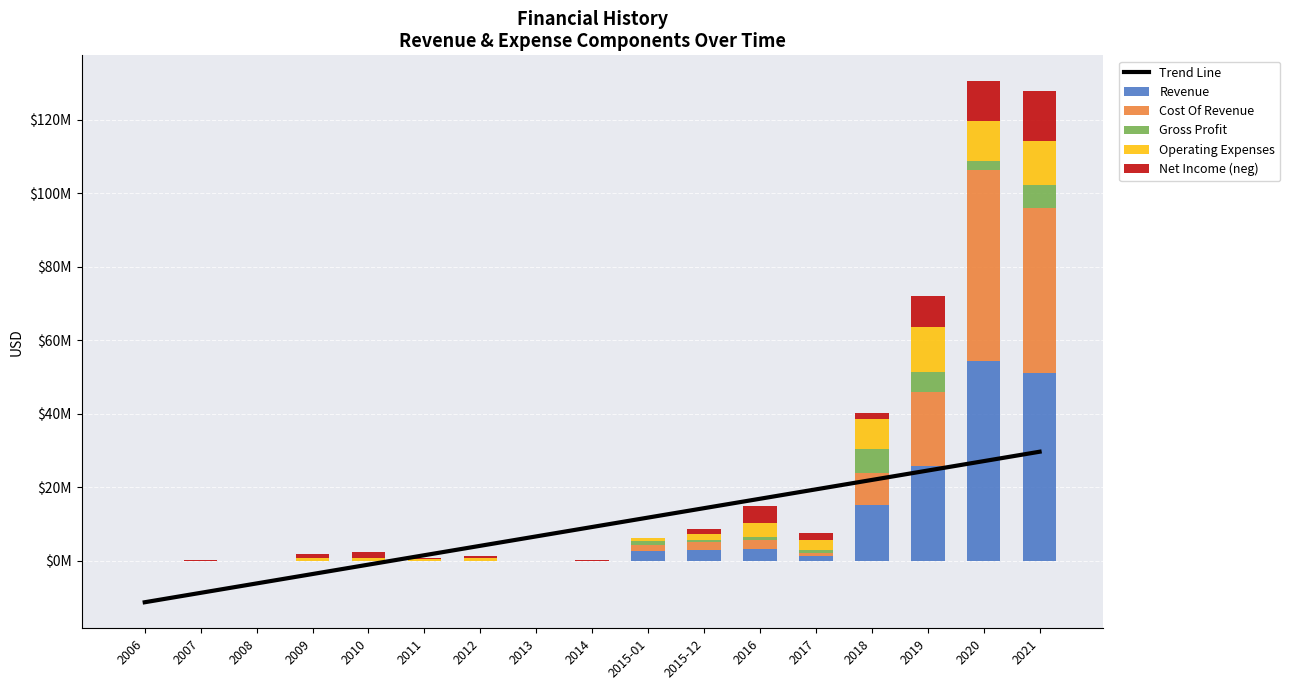

Which series has the widest spread of values?

Revenue